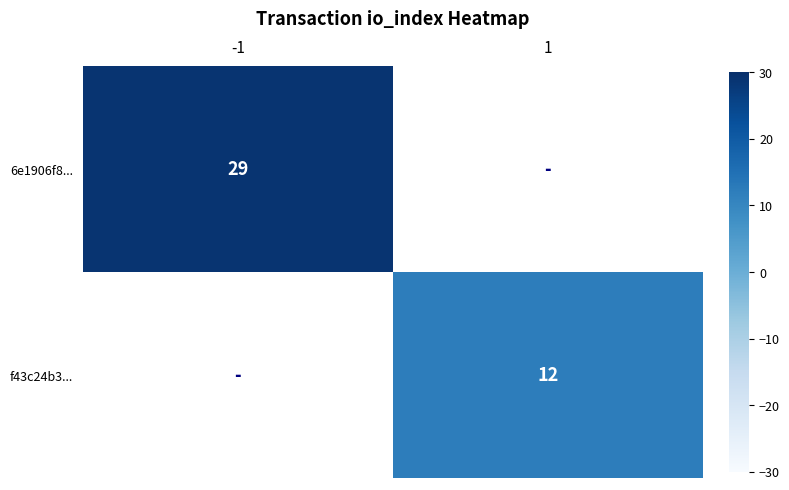

The f43c24b3... series shows 12 at 1. True or false?

True